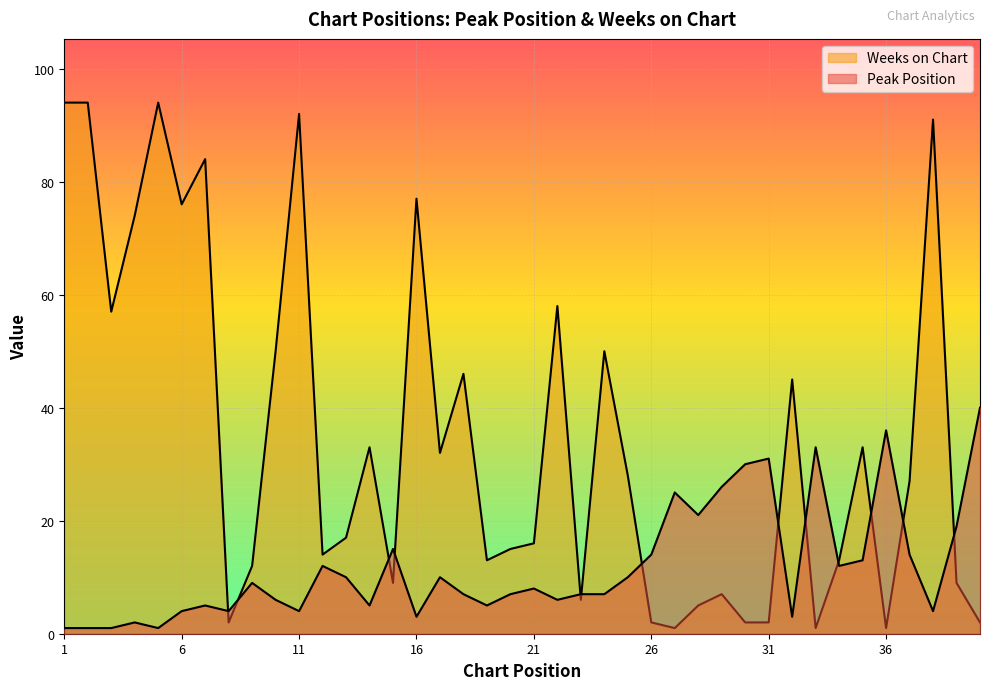

Rank the categories by Peak Position value from highest to lowest.

40, 36, 33, 31, 30, 29, 27, 28, 39, 15, 26, 37, 35, 12, 34, 13, 17, 25, 9, 21, 18, 20, 23, 24, 10, 22, 7, 14, 19, 6, 8, 11, 38, 16, 32, 4, 1, 2, 3, 5